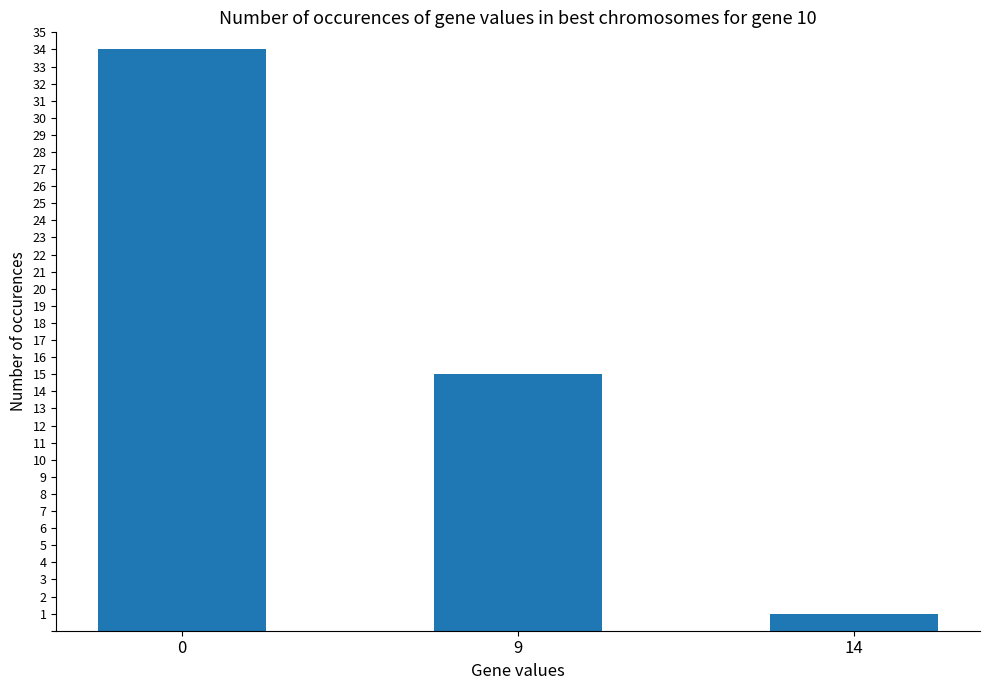

Is it true that the value at 14 is 1?

True